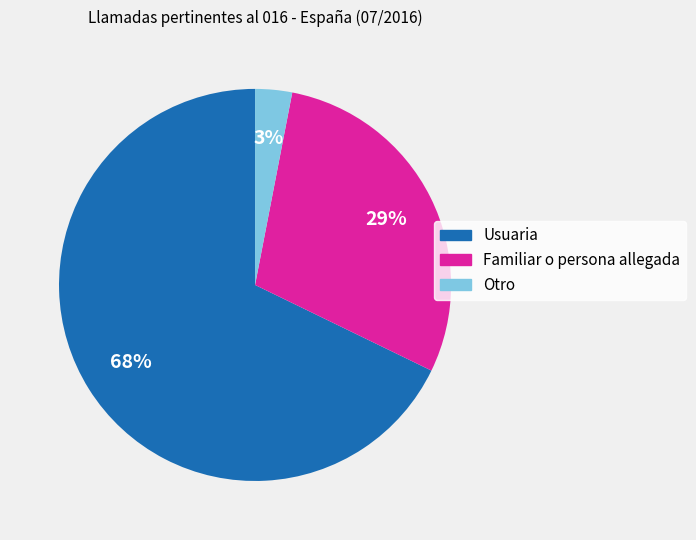

Rank the categories by value from lowest to highest.

Otro, Familiar o persona allegada, Usuaria